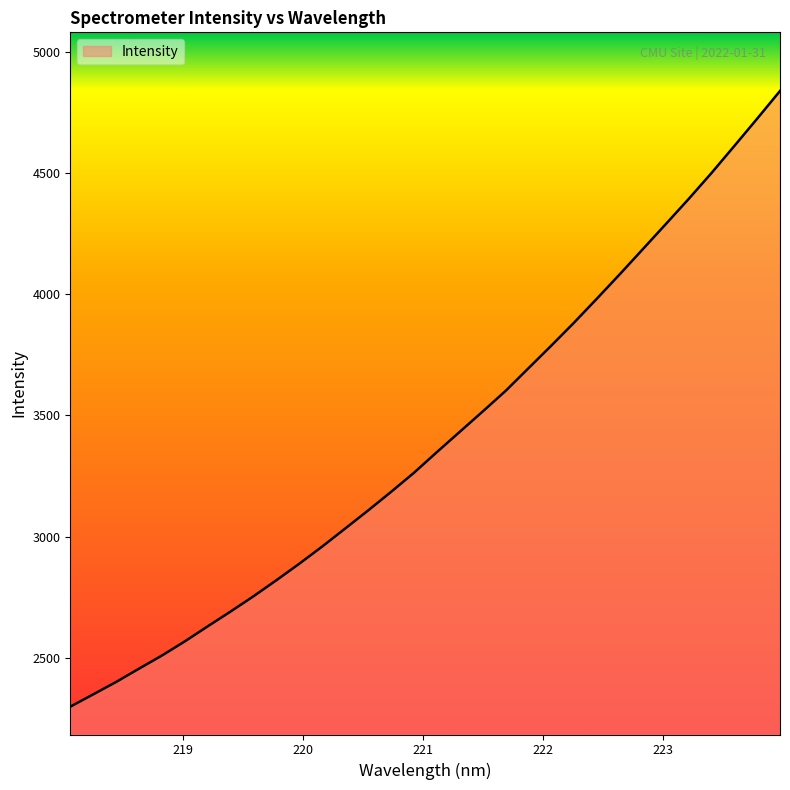

How many series are shown in this chart?

1